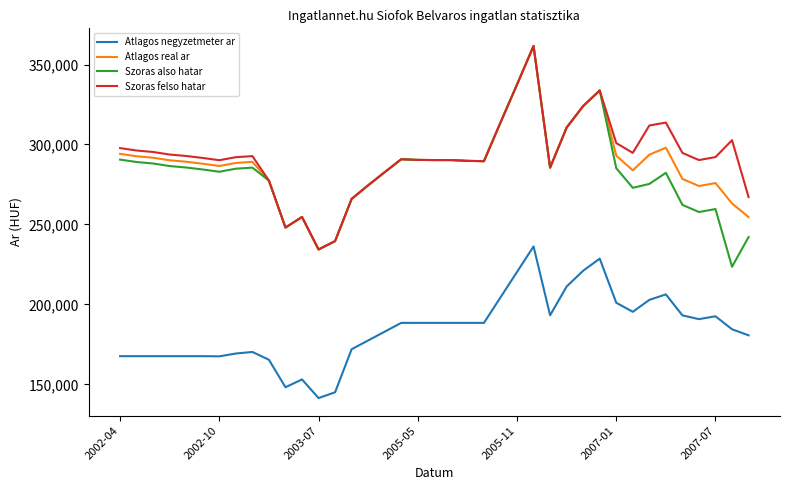

What is the maximum value shown in the chart?

361627